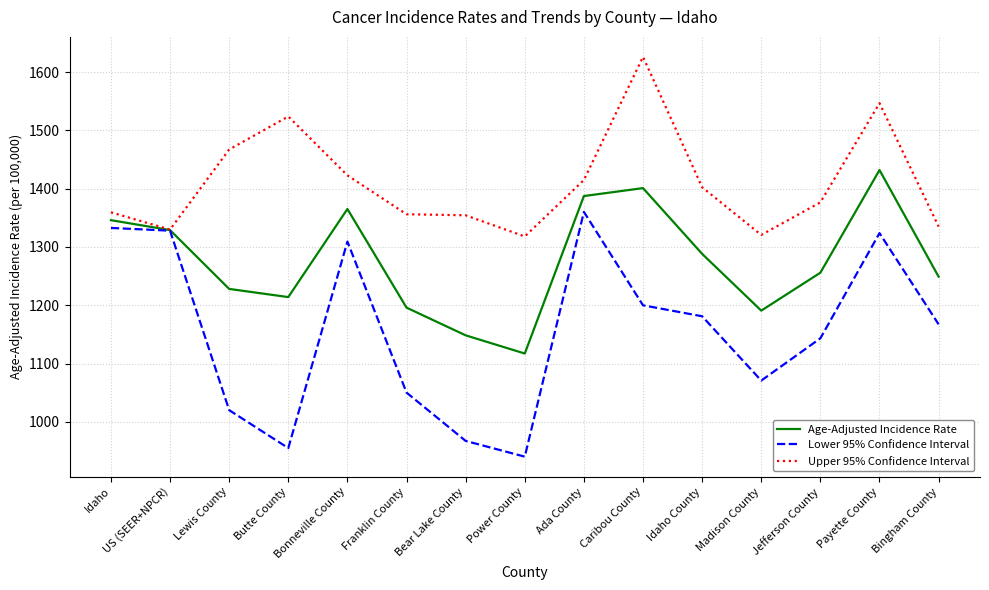

Is it true that Age-Adjusted Incidence Rate equals 311.7 at Franklin County?

False